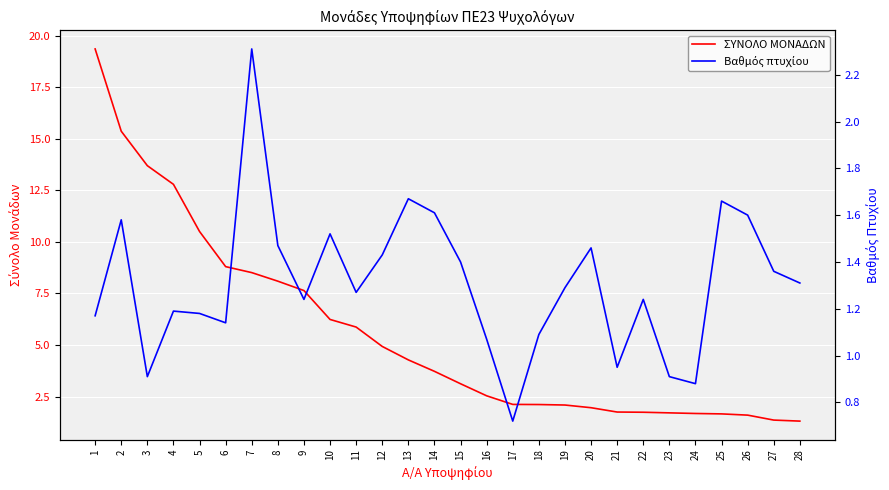

What is the minimum value for ΣΥΝΟΛΟ ΜΟΝΑΔΩΝ?

1.3